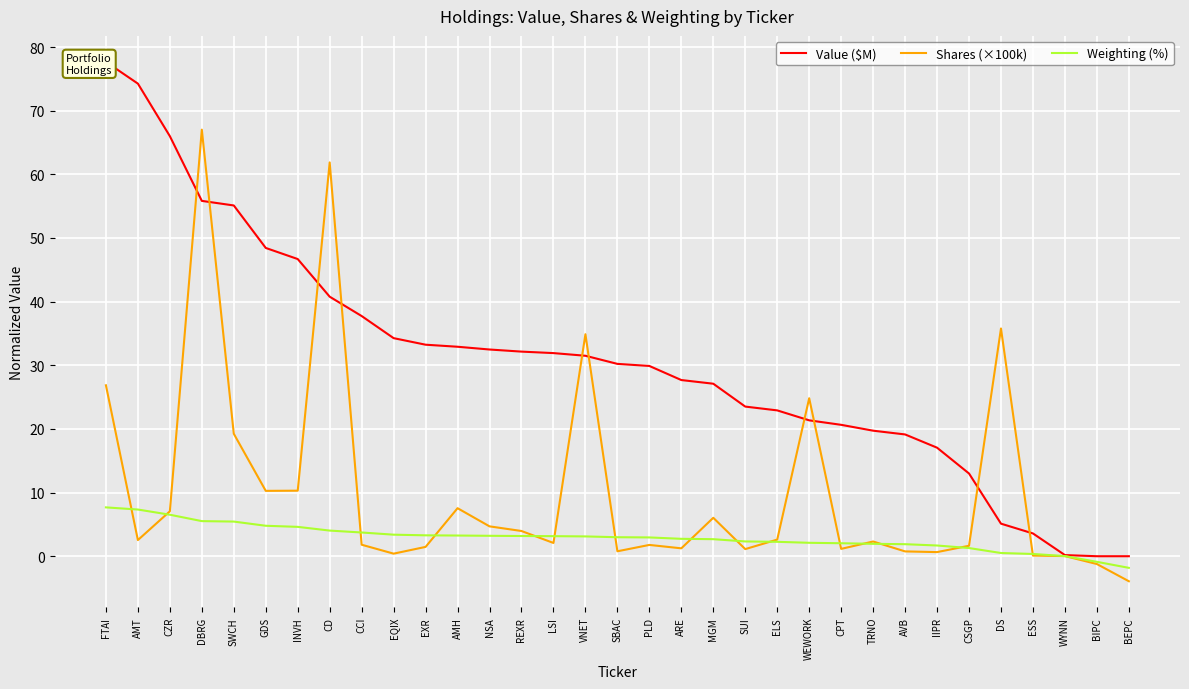

Which series changed the most between LSI and DS?

Shares (×100k)